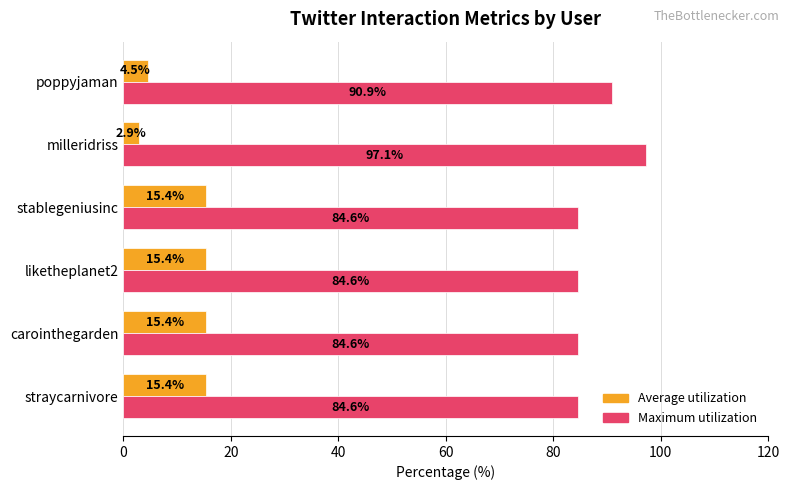

True or false: Maximum utilization has a value of 84.6 at straycarnivore.

True